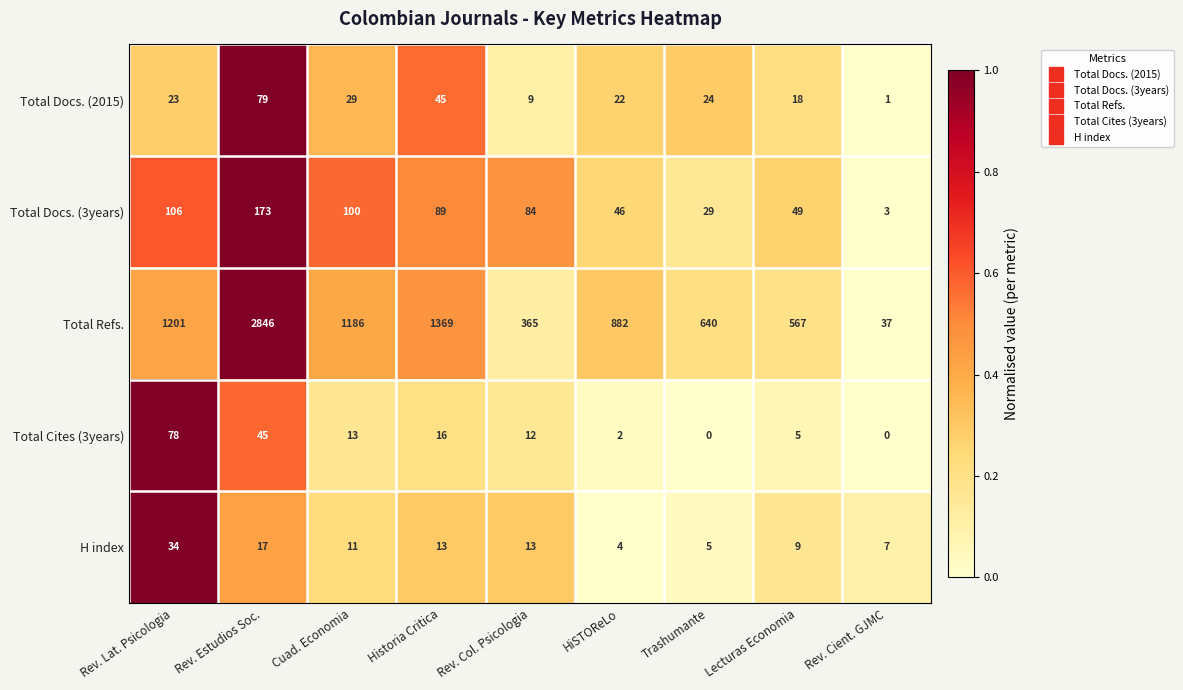

Which series has the widest spread of values?

Total Refs.